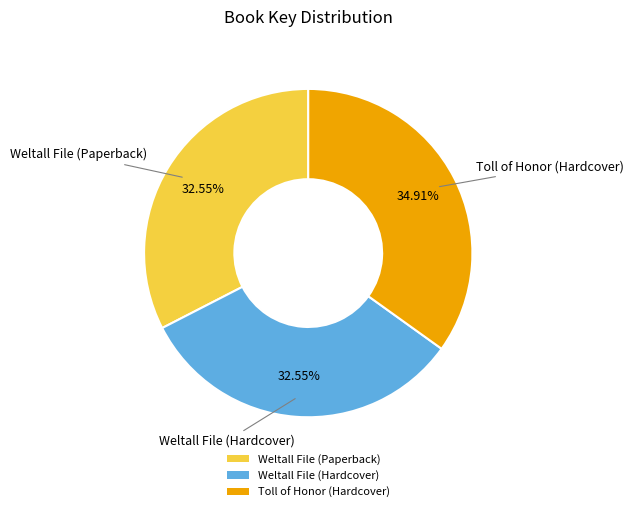

Count the number of slices in the pie.

3